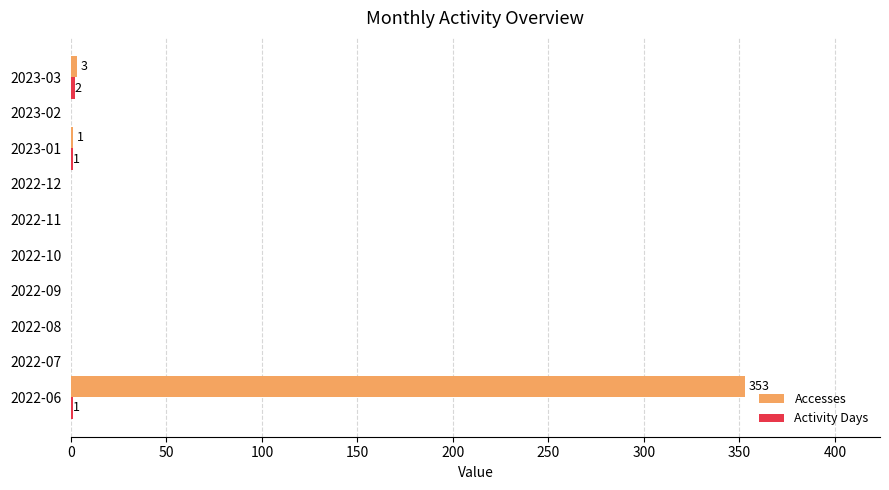

True or false: Accesses has a value of 0 at 2022-12.

True